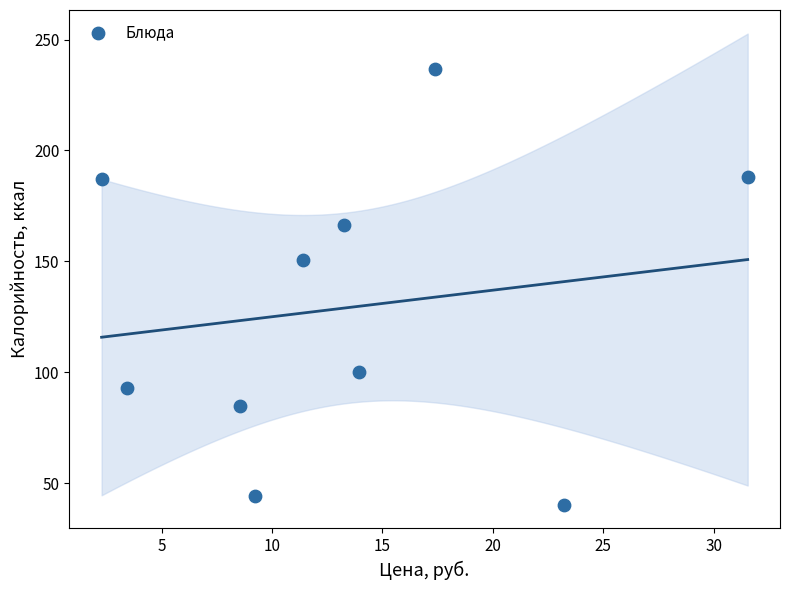

What is the range of X values (max minus min)?

29.3